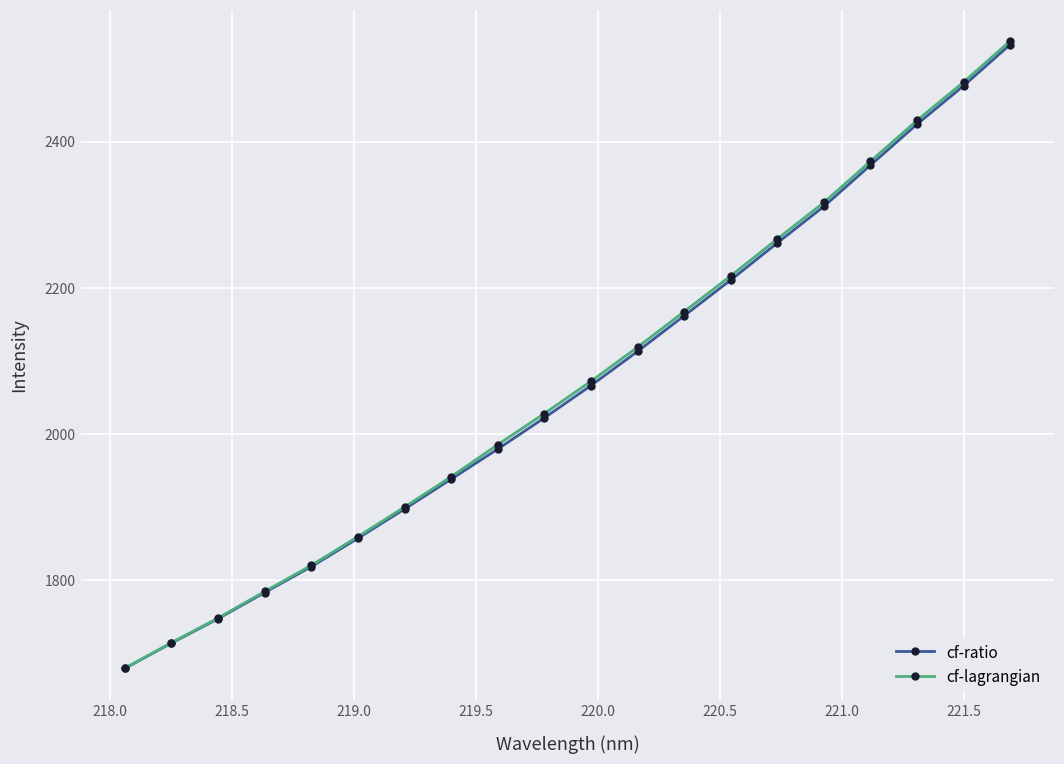

Reading left to right, extract all data points from this chart.

cf-ratio: 1679.0	1713.6	1747.0	1782.9	1818.2	1857.0	1897.1	1938.0	1979.1	2021.8	2066.1	2112.8	2161.5	2210.5	2261.2	2311.2	2367.7	2423.7	2476.3	2532.7
cf-lagrangian: 1679.2	1714.2	1747.9	1784.3	1820.1	1859.3	1899.9	1941.3	1985.2	2027.8	2071.9	2118.6	2167.2	2216.1	2266.7	2316.6	2372.9	2428.9	2481.4	2537.6